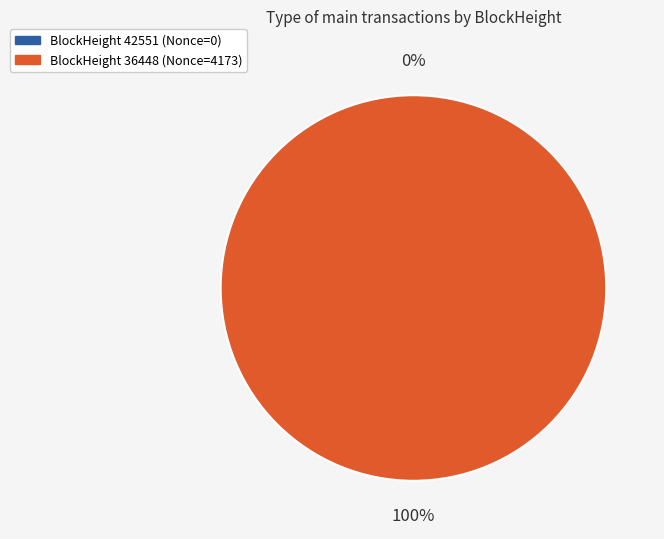

To the nearest percent, what is the average slice percentage?

50%